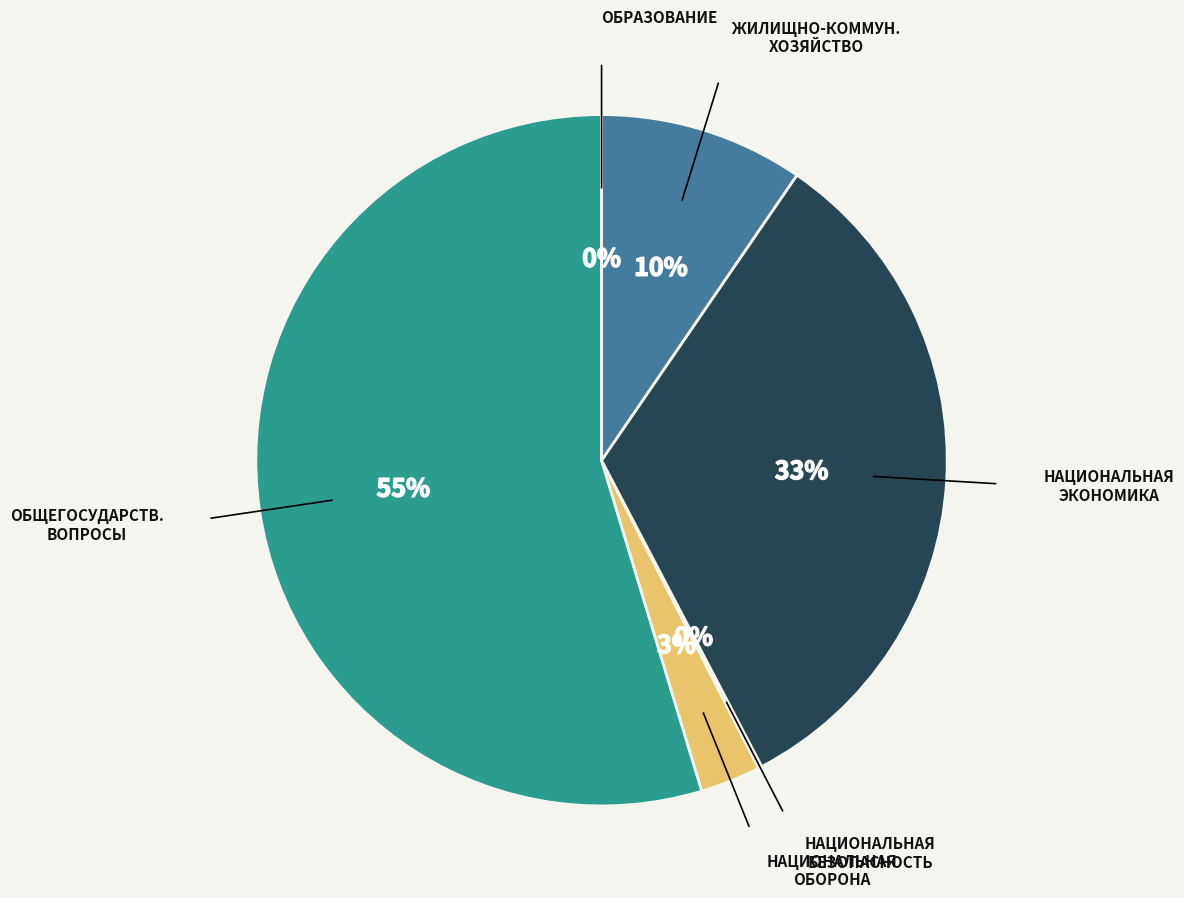

Is there a majority slice in this chart?

Yes